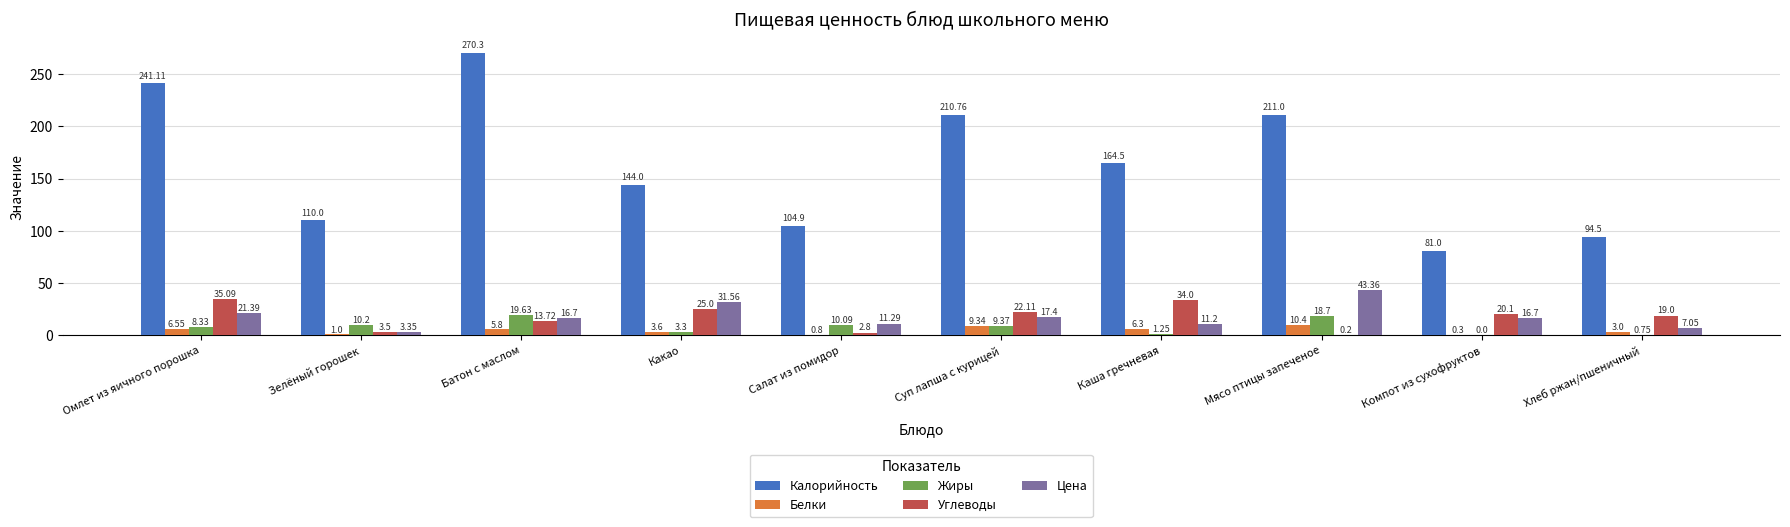

At which label is Белки closest to 5?

Батон с маслом